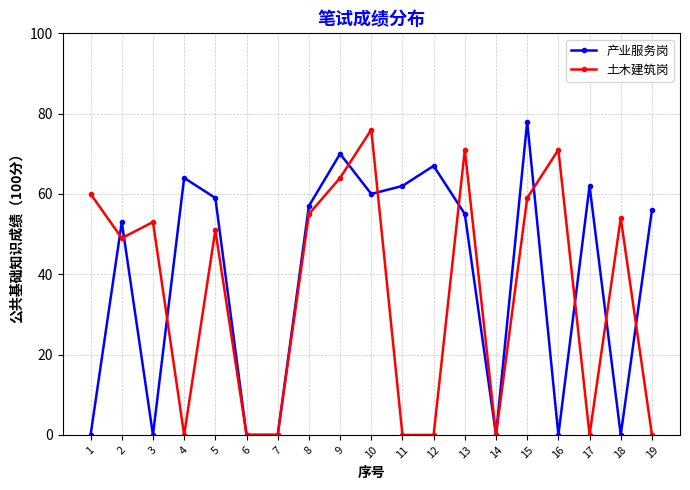

Between which two adjacent categories do 产业服务岗 and 土木建筑岗 first intersect?

1 and 2